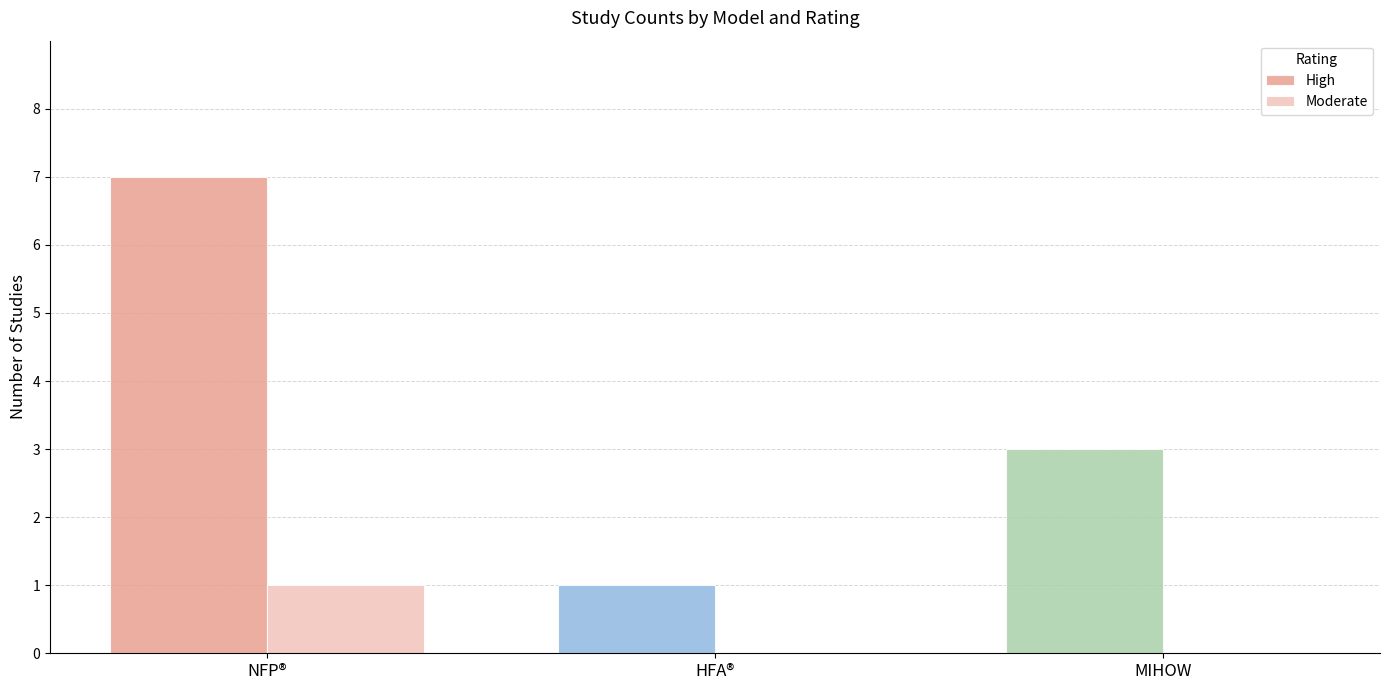

What is the greatest value displayed?

7